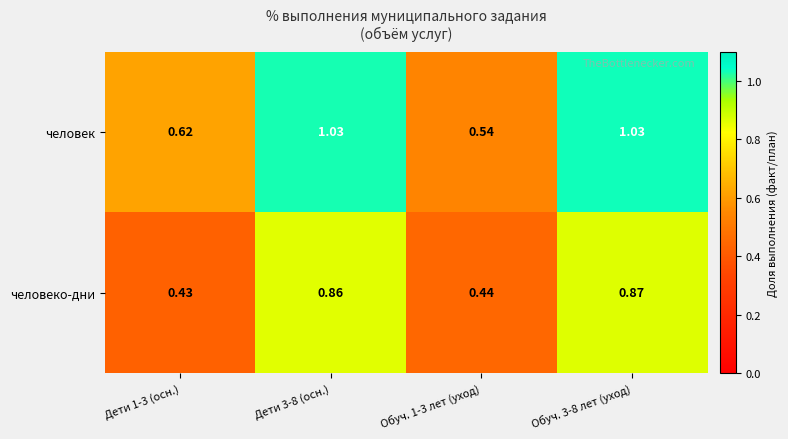

Between Дети 3-8 (осн.) and Обуч. 1-3 лет (уход), which series saw the biggest shift?

человек